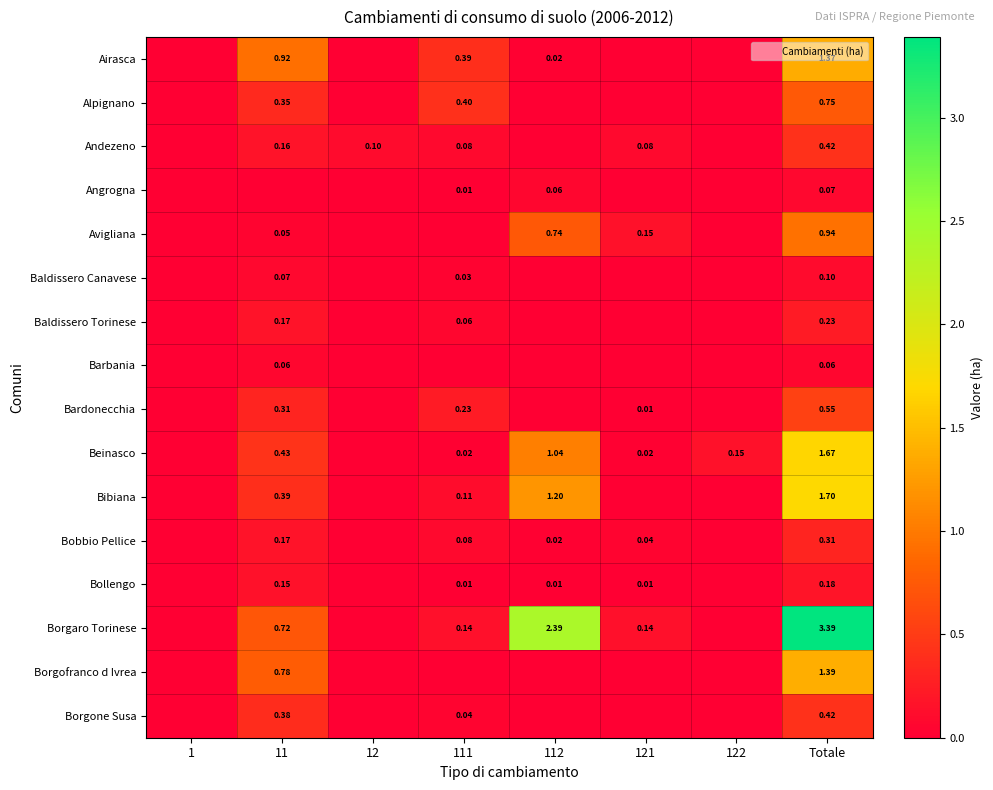

How many data points in Airasca are above 0?

4